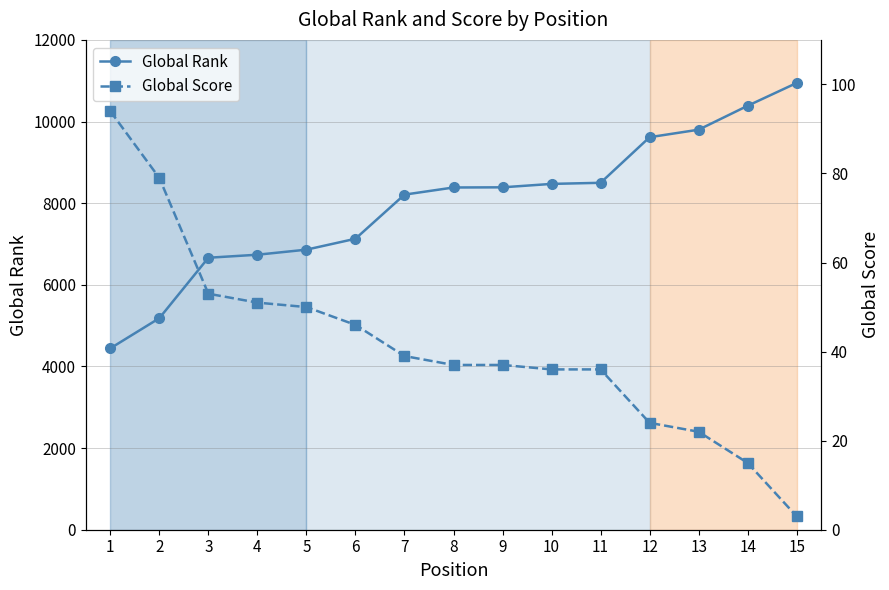

At which category is the sum across all series the highest?

15